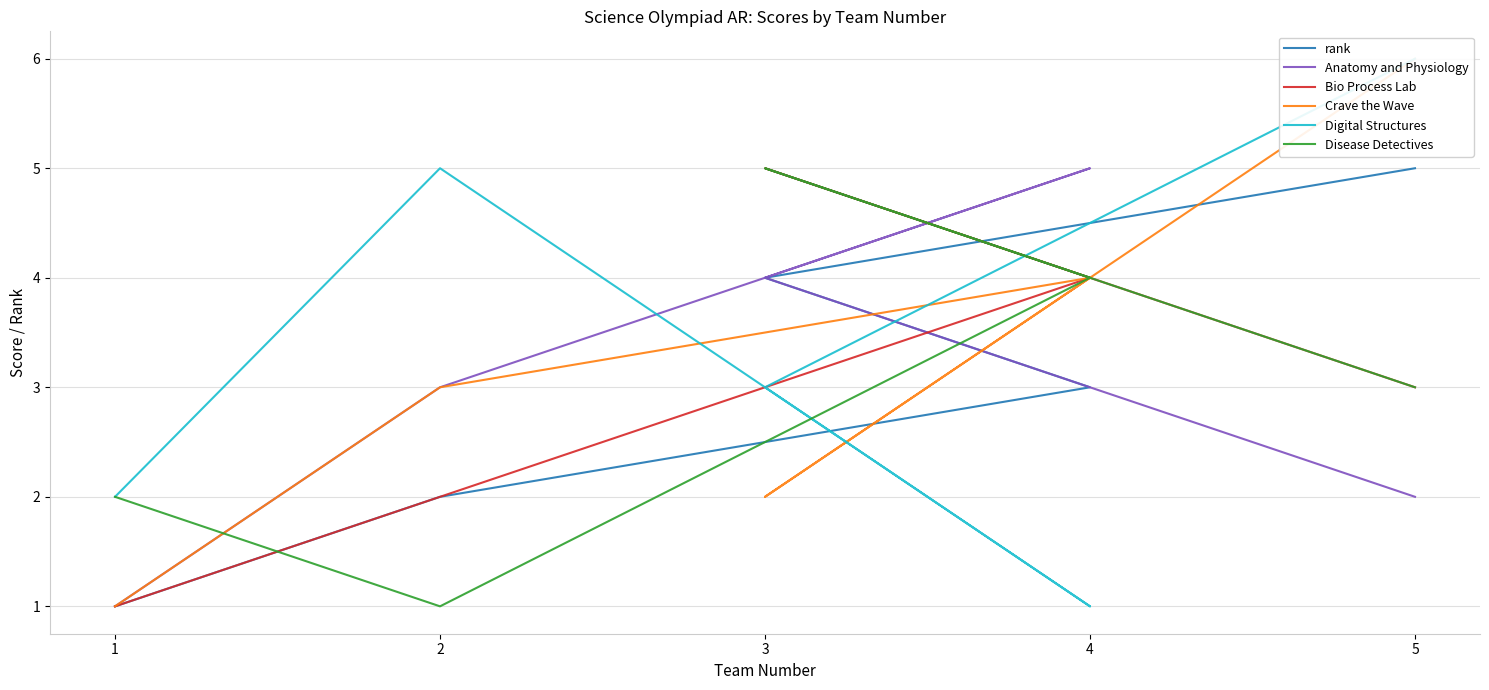

What is the label of the 5th point from the left?

5